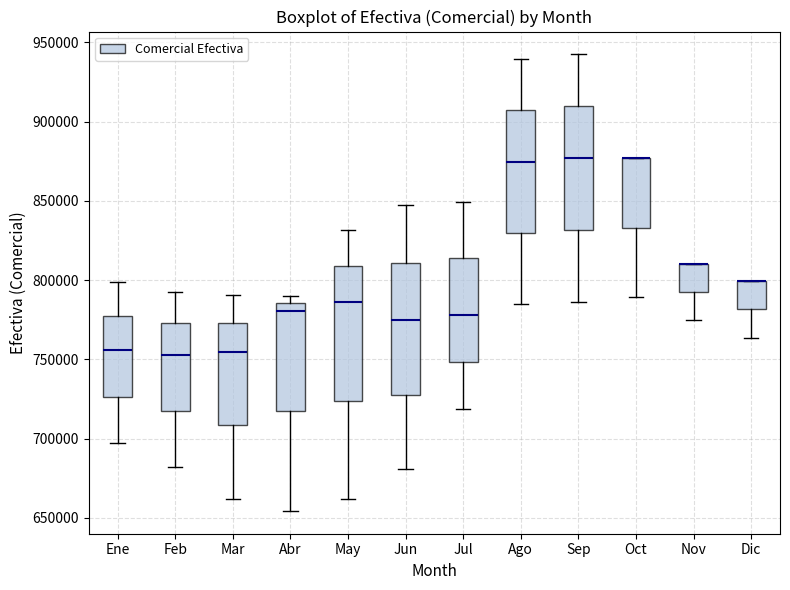

Reading left to right, transcribe this box plot: for each box, give where its median line is, the range the box spans, and where its two whiskers end, as read against the y-axis. The values are not printed on the chart, so give them approximately, as read against the axis.

Ene: median 755000, box 725000 to 780000, whiskers 695000 to 800000
Feb: median 755000, box 715000 to 775000, whiskers 680000 to 795000
Mar: median 755000, box 710000 to 775000, whiskers 660000 to 790000
Abr: median 780000, box 720000 to 785000, whiskers 655000 to 790000
May: median 785000, box 725000 to 810000, whiskers 660000 to 830000
Jun: median 775000, box 730000 to 810000, whiskers 680000 to 845000
Jul: median 780000, box 750000 to 815000, whiskers 720000 to 850000
Ago: median 875000, box 830000 to 905000, whiskers 785000 to 940000
Sep: median 875000, box 830000 to 910000, whiskers 785000 to 940000
Oct: median 875000 (drawn on the box's upper edge), box 835000 to 875000, whiskers 790000 to 875000
Nov: median 810000 (drawn on the box's upper edge), box 790000 to 810000, whiskers 775000 to 810000
Dic: median 800000 (drawn on the box's upper edge), box 780000 to 800000, whiskers 765000 to 800000